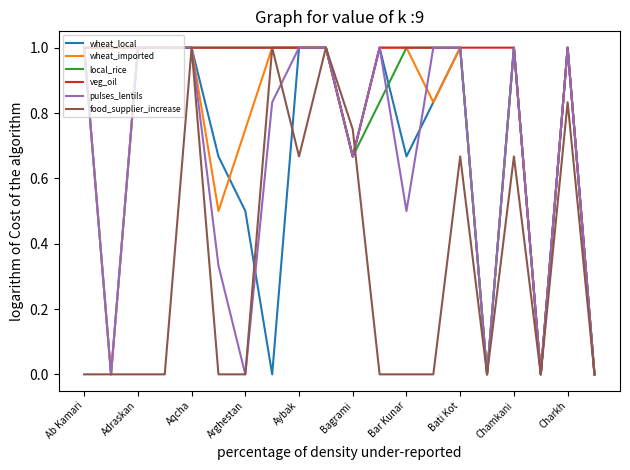

Which series has the largest total across all categories?

veg_oil